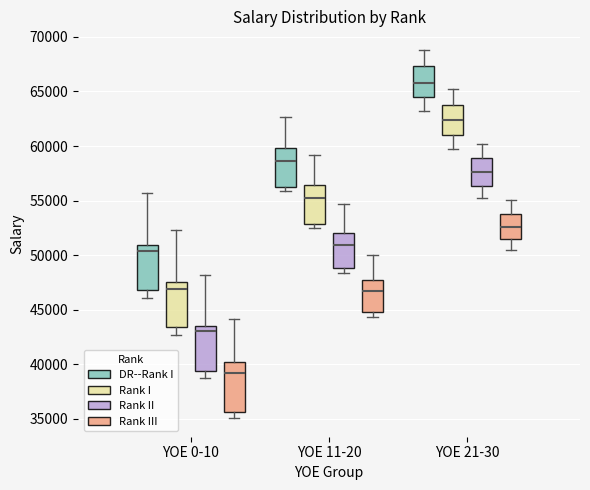

Reading left to right, read every box against the y-axis: the position of its median line, the range the box covers, and the ends of its whiskers. The values are not printed on the chart, so give them approximately, as read against the axis.

YOE 0-10 (DR--Rank I): median 50500, box 47000 to 51000, whiskers 46000 to 55500
YOE 0-10 (Rank I): median 47000, box 43500 to 47500, whiskers 42500 to 52500
YOE 0-10 (Rank II): median 43000, box 39500 to 43500, whiskers 38500 to 48000
YOE 0-10 (Rank III): median 39000, box 35500 to 40000, whiskers 35000 to 44000
YOE 11-20 (DR--Rank I): median 58500, box 56500 to 60000, whiskers 56000 to 62500
YOE 11-20 (Rank I): median 55000, box 53000 to 56500, whiskers 52500 to 59000
YOE 11-20 (Rank II): median 51000, box 49000 to 52000, whiskers 48500 to 54500
YOE 11-20 (Rank III): median 46500, box 44500 to 47500, whiskers 44500 (just below the box's lower edge) to 50000
YOE 21-30 (DR--Rank I): median 66000, box 64500 to 67500, whiskers 63000 to 69000
YOE 21-30 (Rank I): median 62500, box 61000 to 64000, whiskers 60000 to 65000
YOE 21-30 (Rank II): median 57500, box 56500 to 59000, whiskers 55000 to 60000
YOE 21-30 (Rank III): median 52500, box 51500 to 54000, whiskers 50500 to 55000